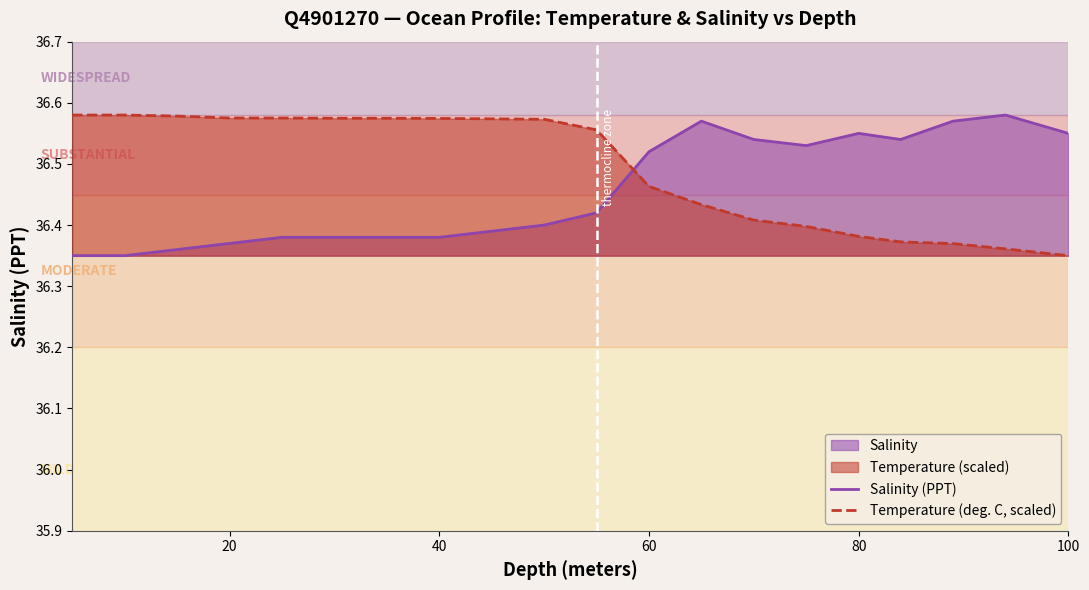

Which series has the largest total across all categories?

Temperature (deg. C, scaled)